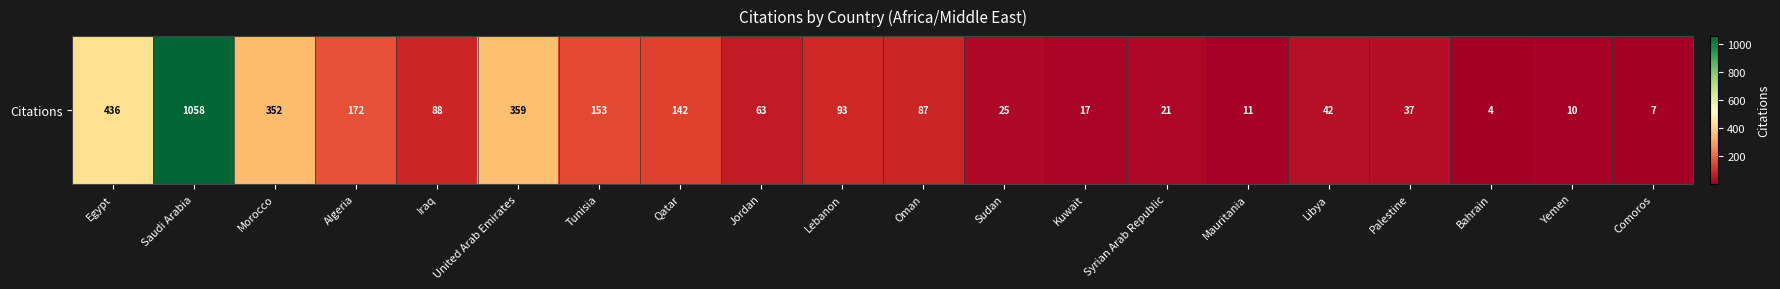

What is the difference between the values at Tunisia and Saudi Arabia?

905